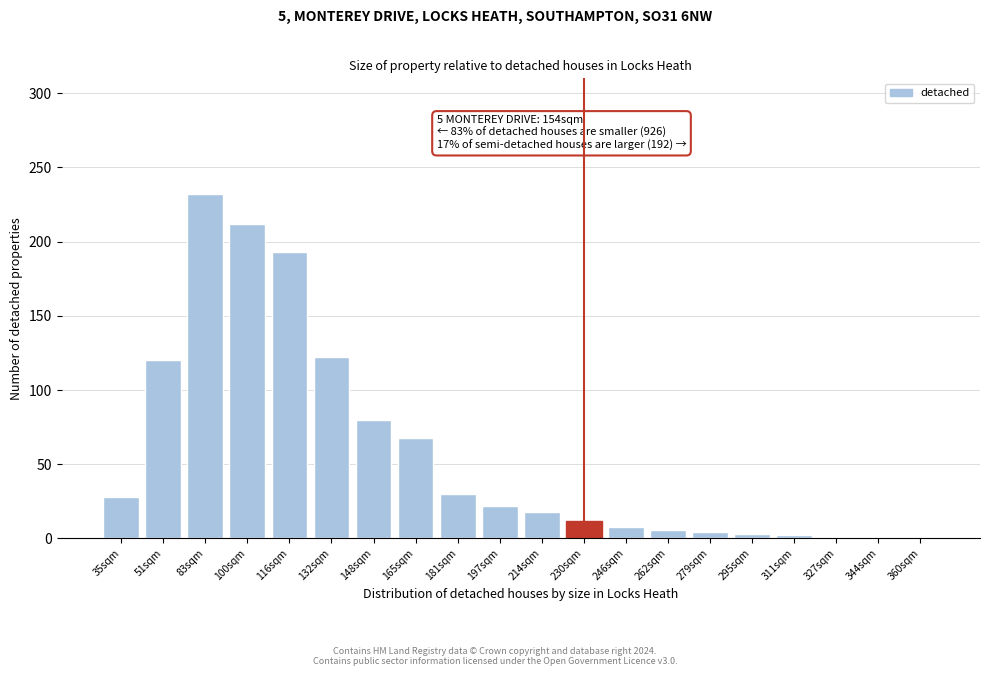

What is the ratio of the value at 83sqm to the value at 51sqm?

1.9